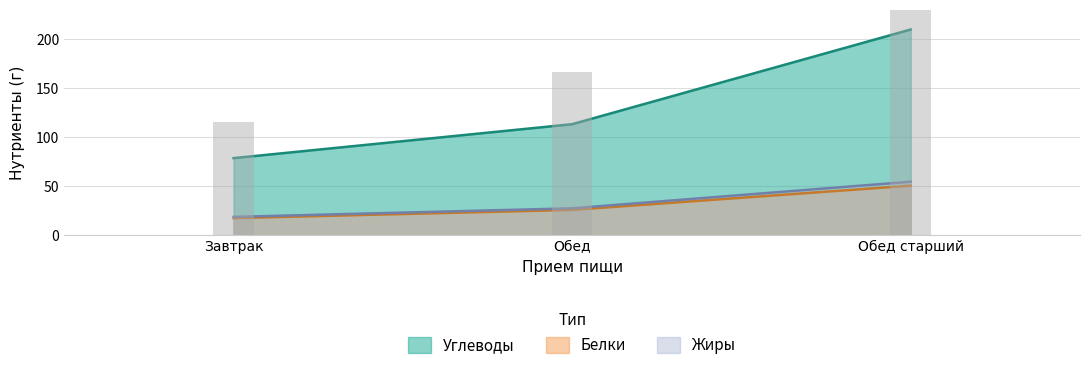

Reading left to right, transcribe all the data shown in this chart.

Углеводы: 78.8	113.4	210.0
Белки: 17.6	26.0	50.7
Жиры: 18.9	27.6	54.7